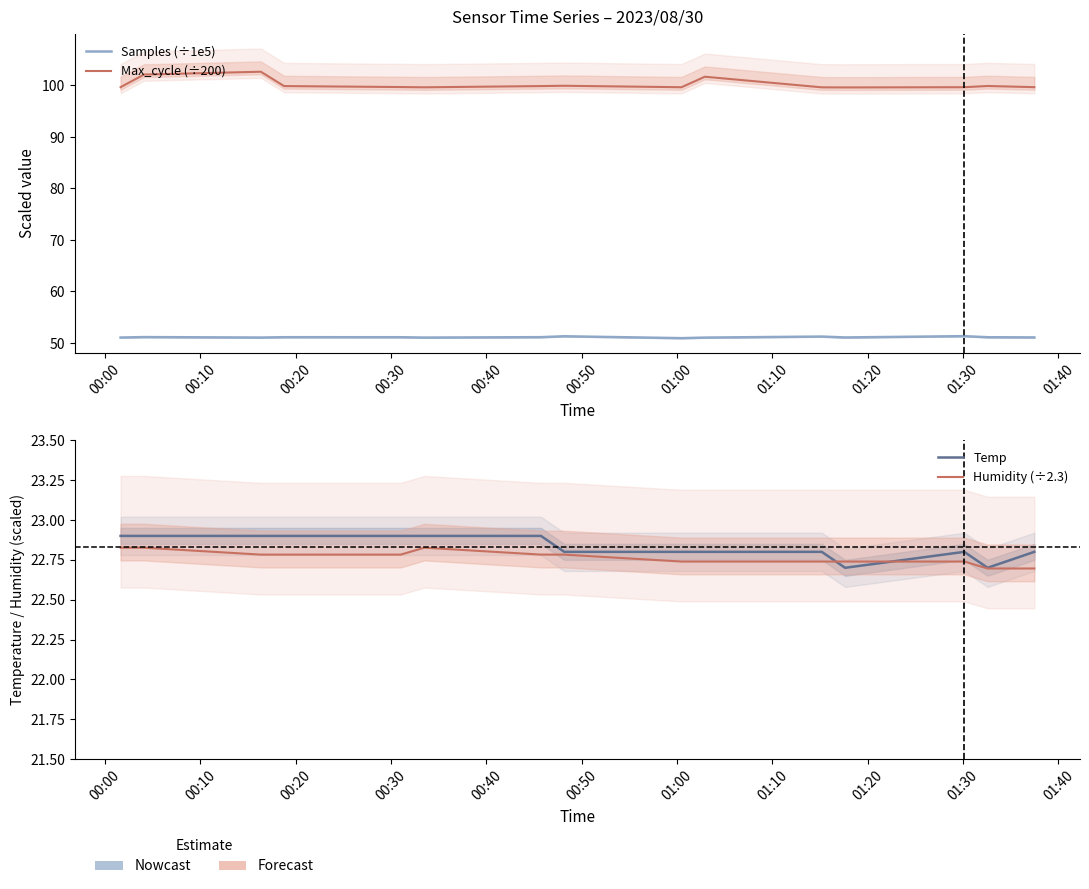

What is the average value of the Max_cycle (÷200) series?

100.2